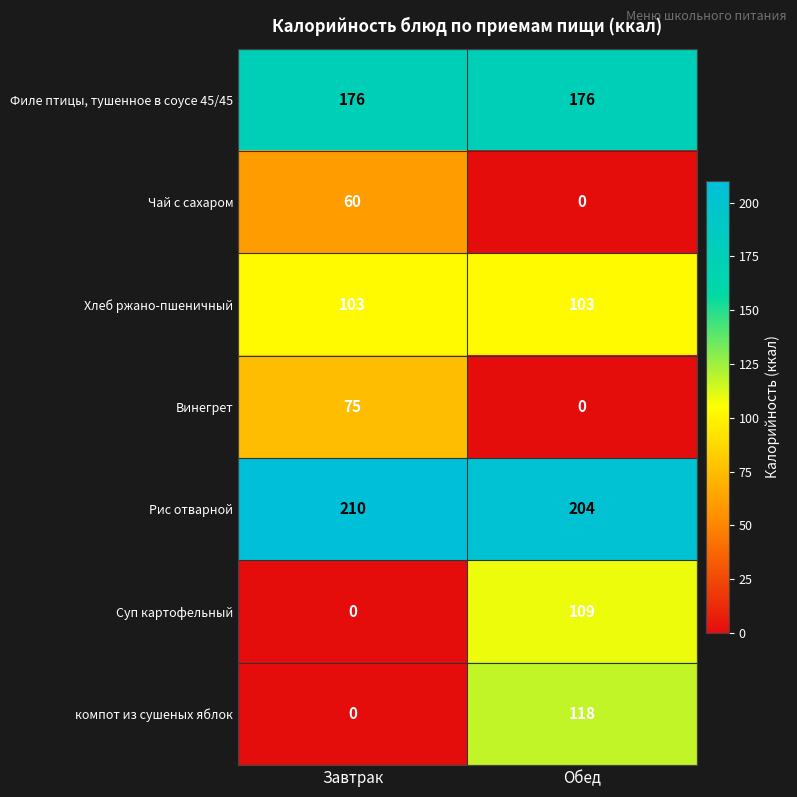

Which series has the widest spread of values?

компот из сушеных яблок